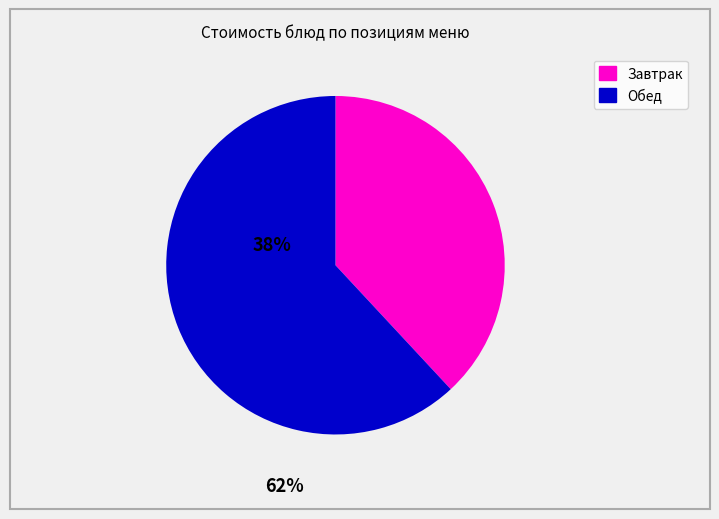

Is there a majority slice in this chart?

Yes